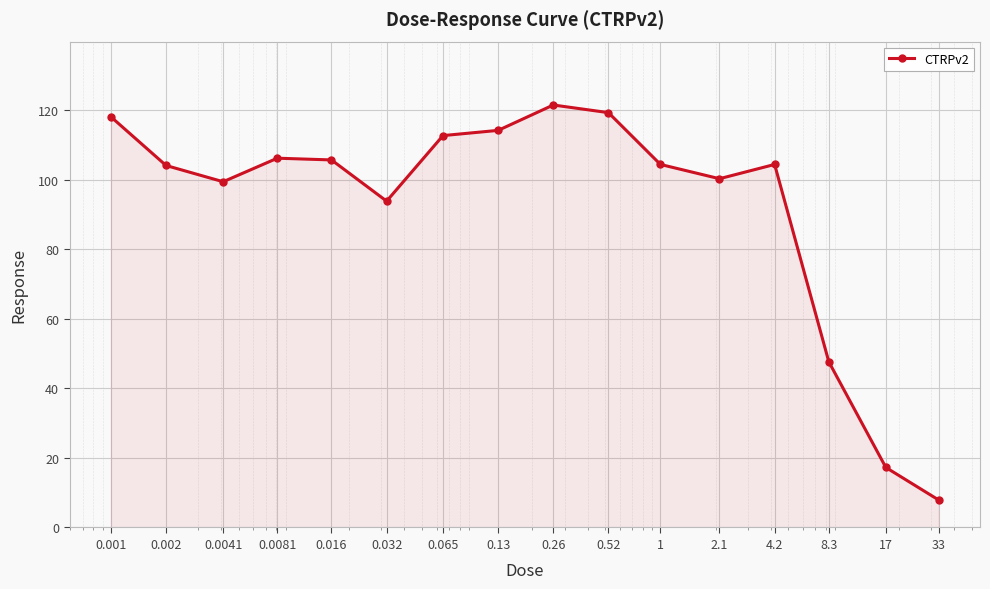

Count the number of categories in the chart.

16